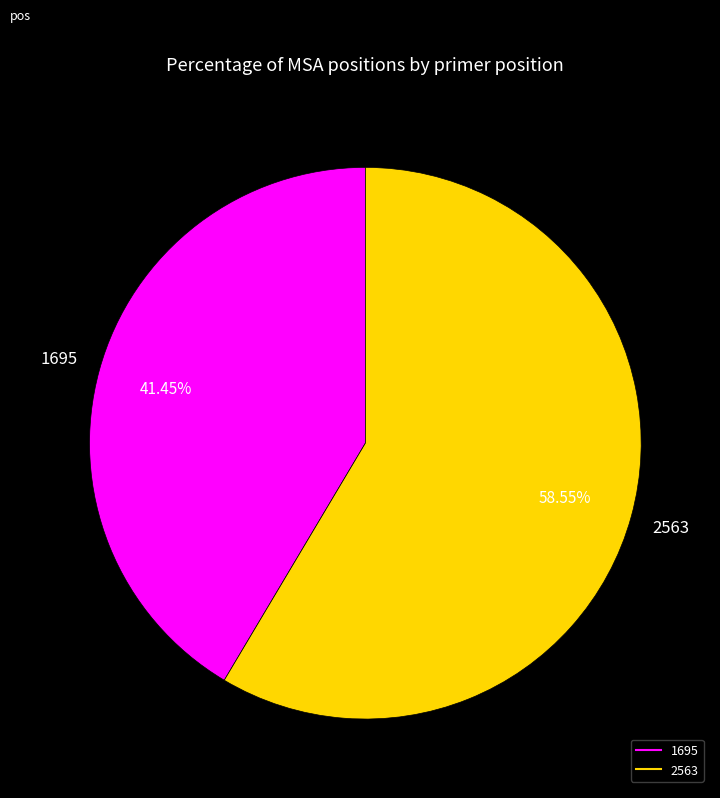

How many segments does this pie chart have?

2